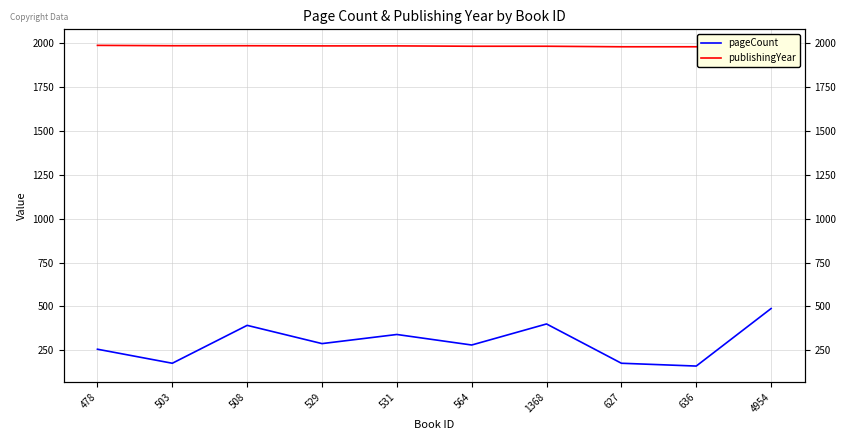

True or false: publishingYear has a value of 1980 at 636.

True